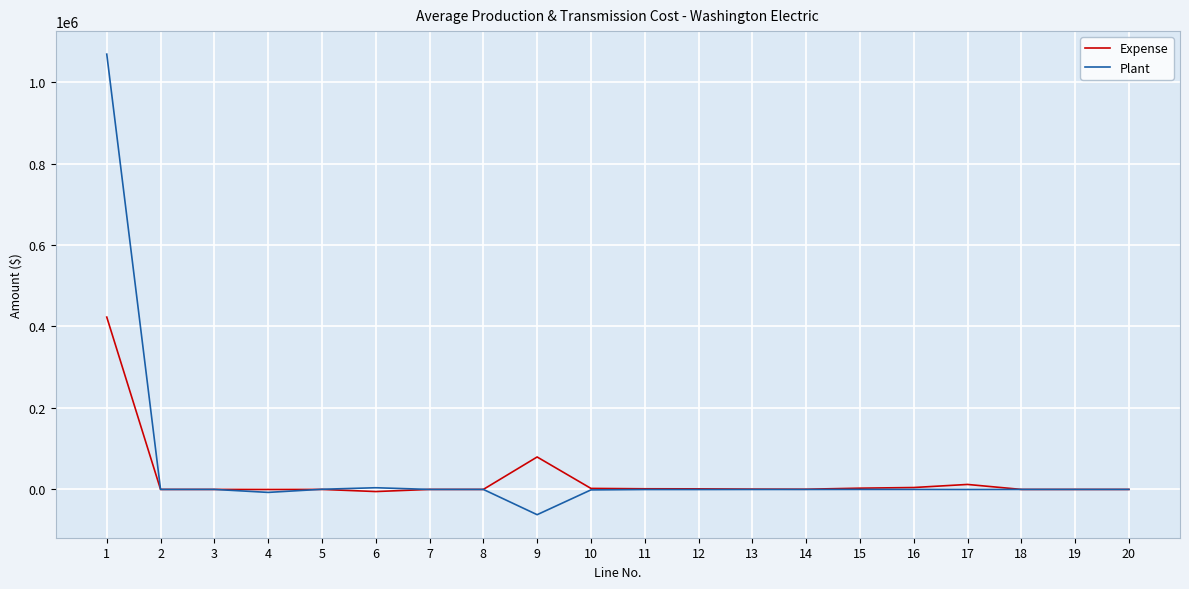

What is the smallest value displayed?

-62068